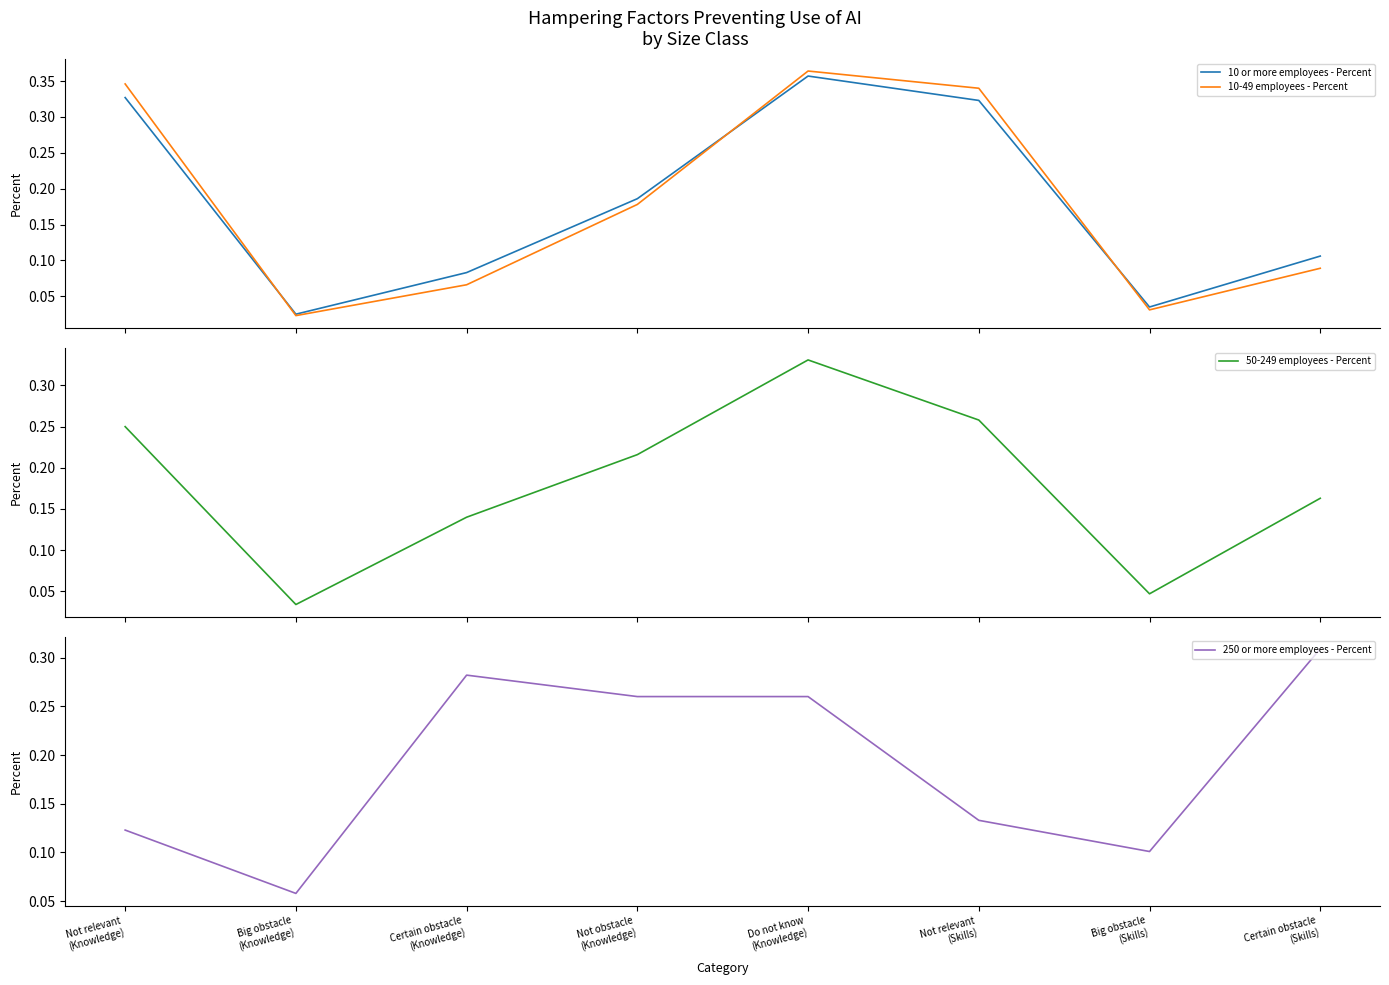

List the series in order of their peak value, lowest first.

250 or more employees - Percent, 50-249 employees - Percent, 10 or more employees - Percent, 10-49 employees - Percent